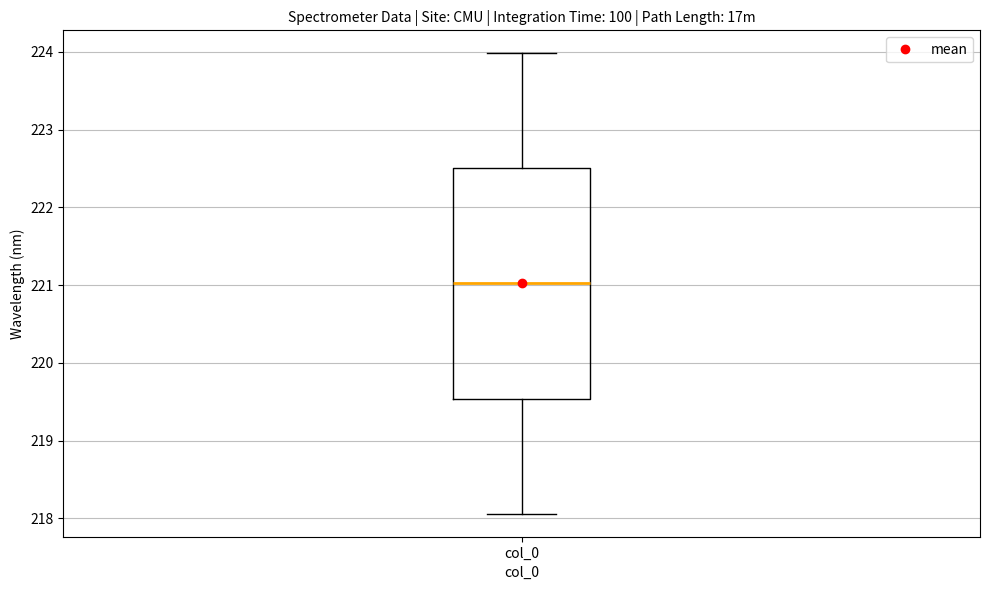

Read this box plot against the y-axis: the position of the median line, the range covered by the box, and the ends of both whiskers. The values are not printed on the chart, so give them approximately, as read against the axis.

median 221.0, box 219.5 to 222.5, whiskers 218.1 to 224.0